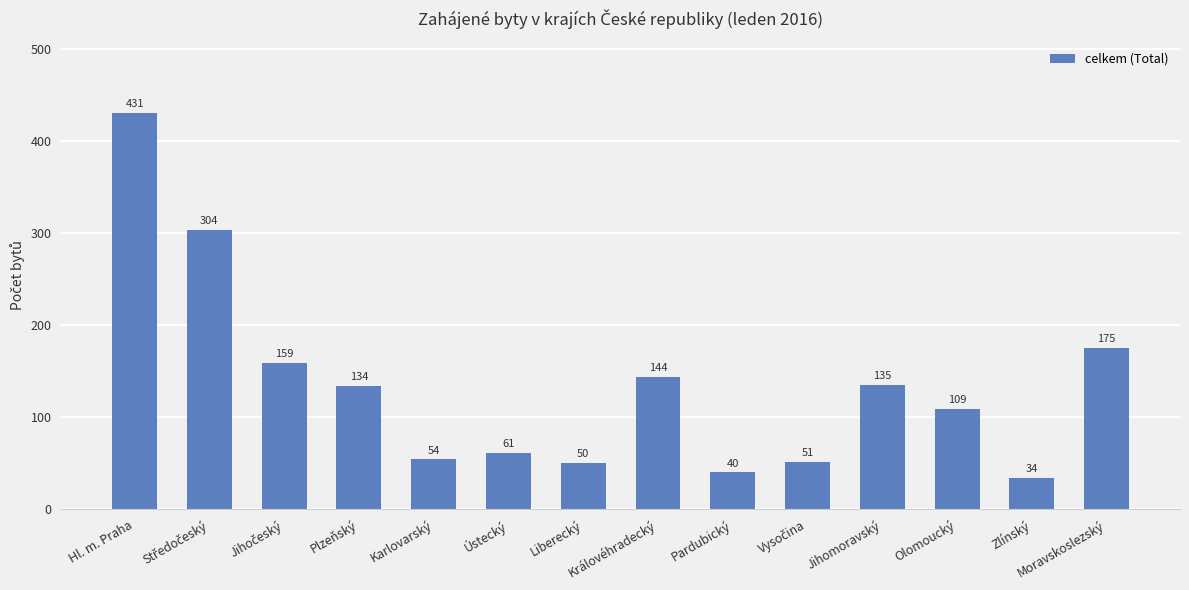

Is it true that the value at Královéhradecký is 144?

True